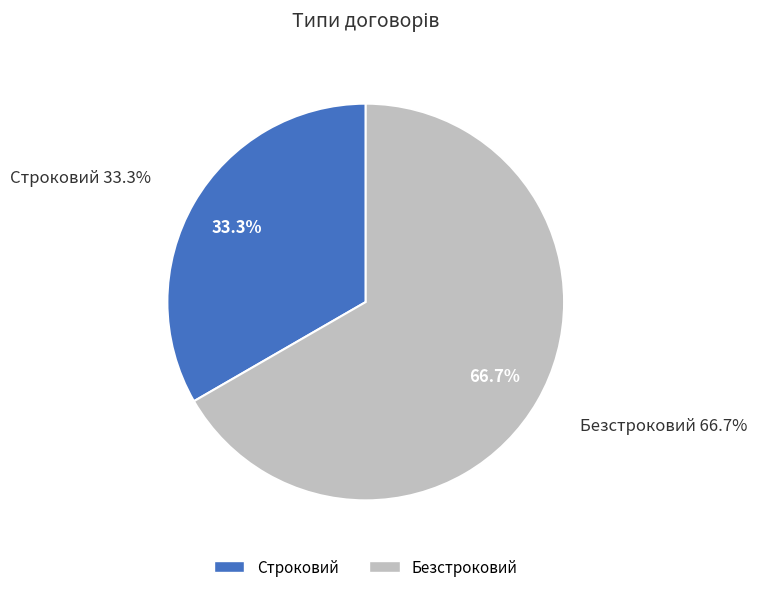

What is the change in value from Строковий to Безстроковий?

+1